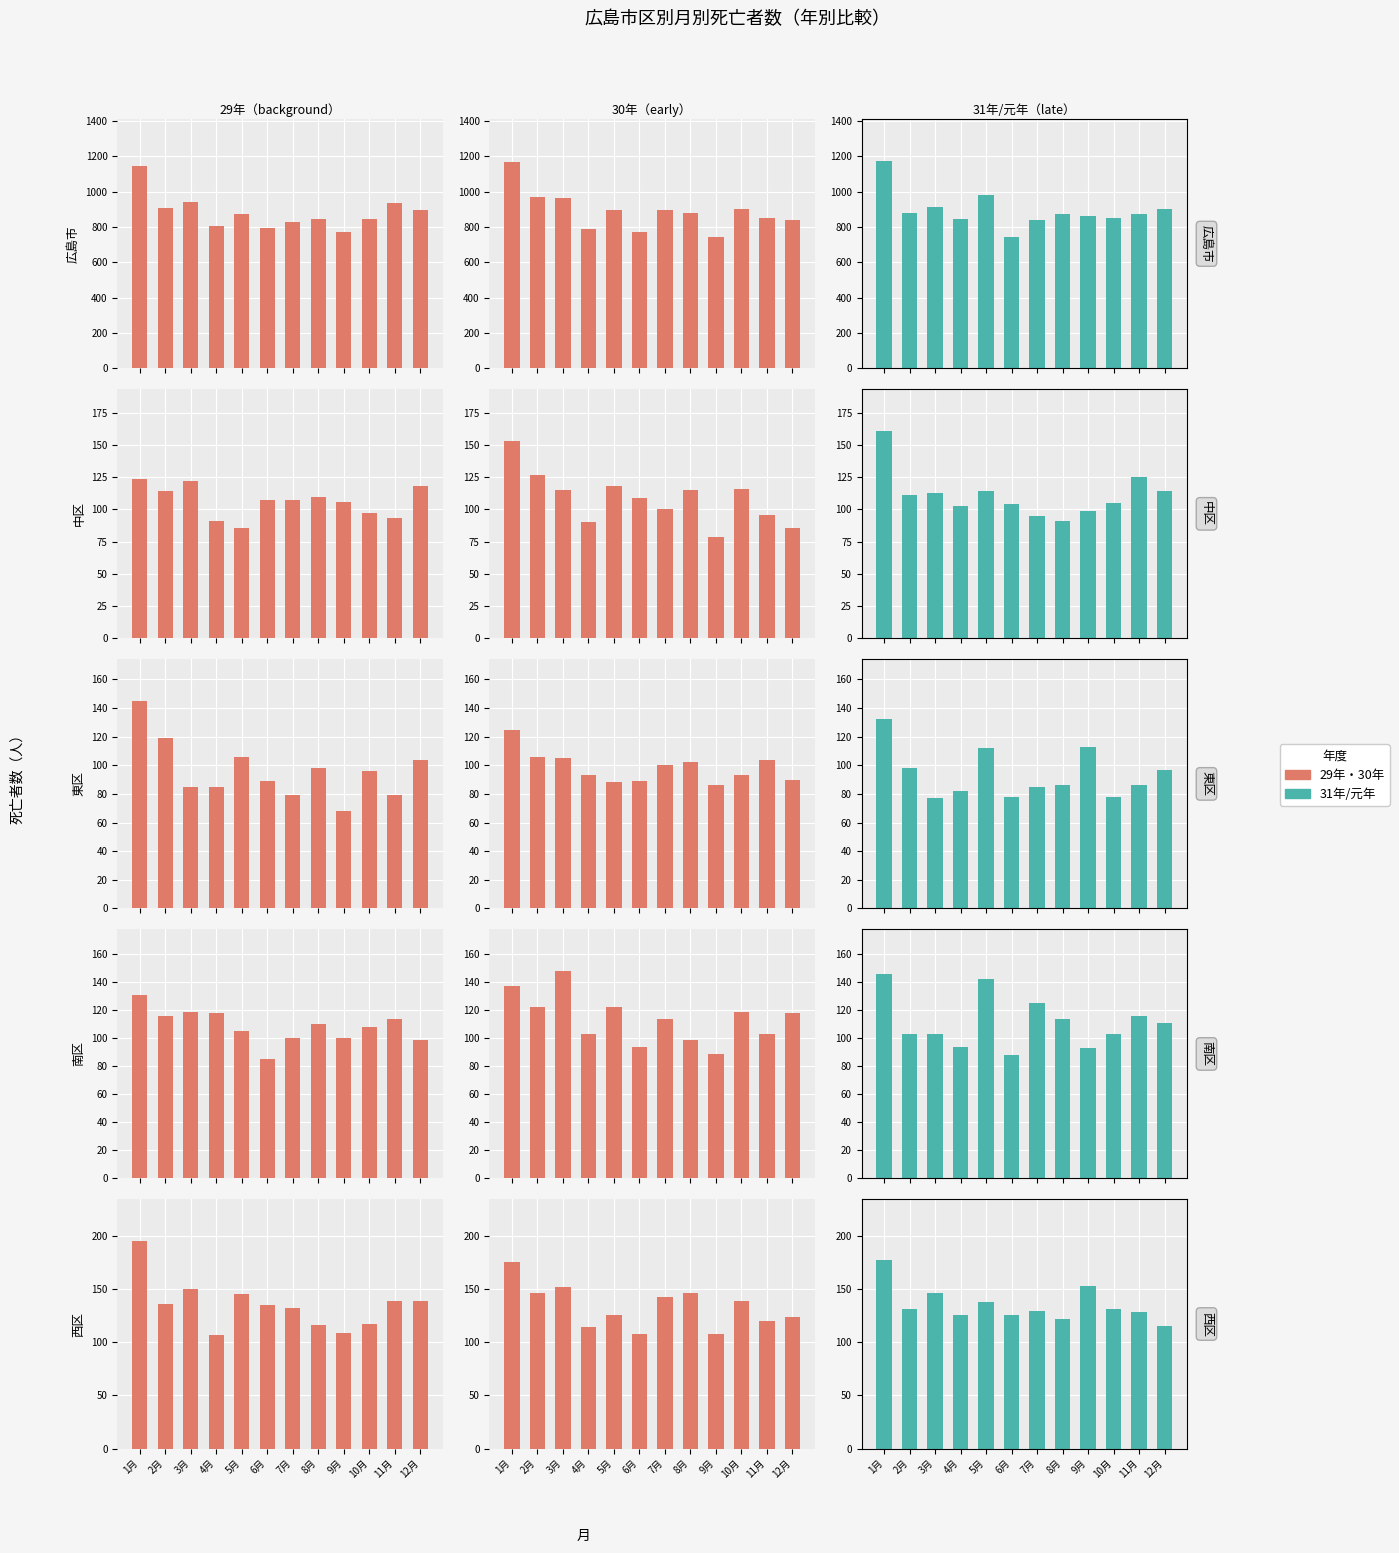

At which label does 30年 reach its peak?

1月